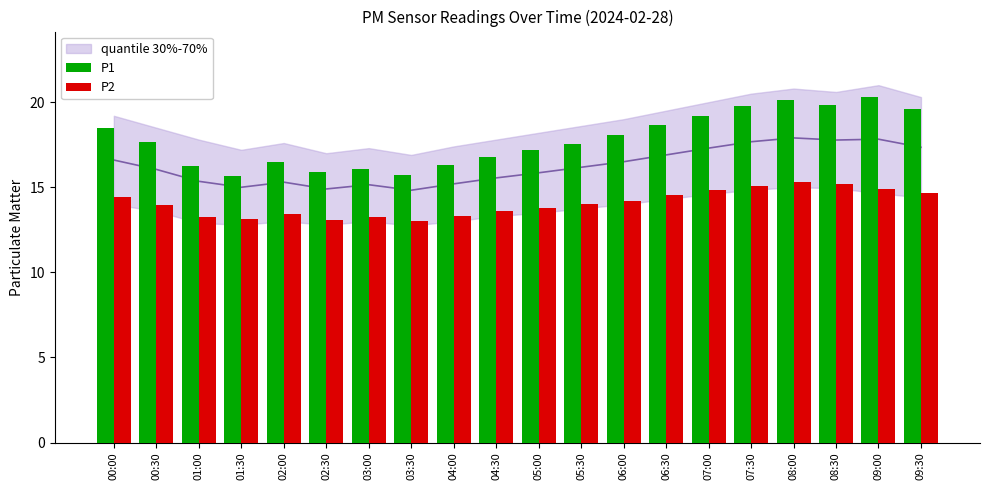

Is it true that P1 equals 17.2 at 05:00?

True